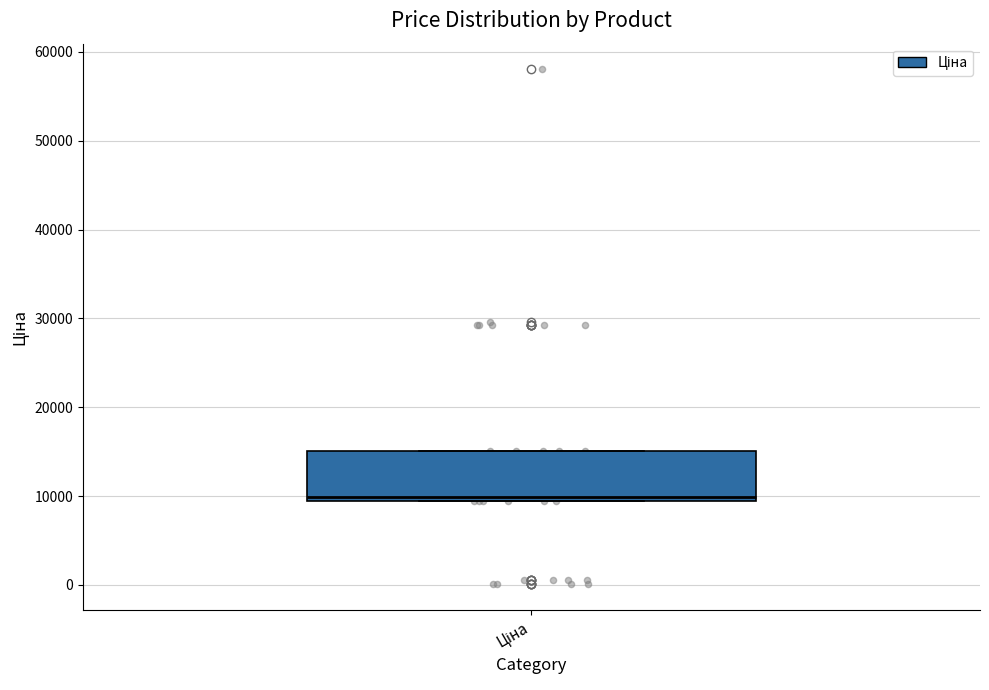

Read this box plot against the y-axis: the position of the median line, the range covered by the box, and the ends of both whiskers. The values are not printed on the chart, so give them approximately, as read against the axis.

median 10000, box 9000 to 15000, whiskers 9000 to 15000